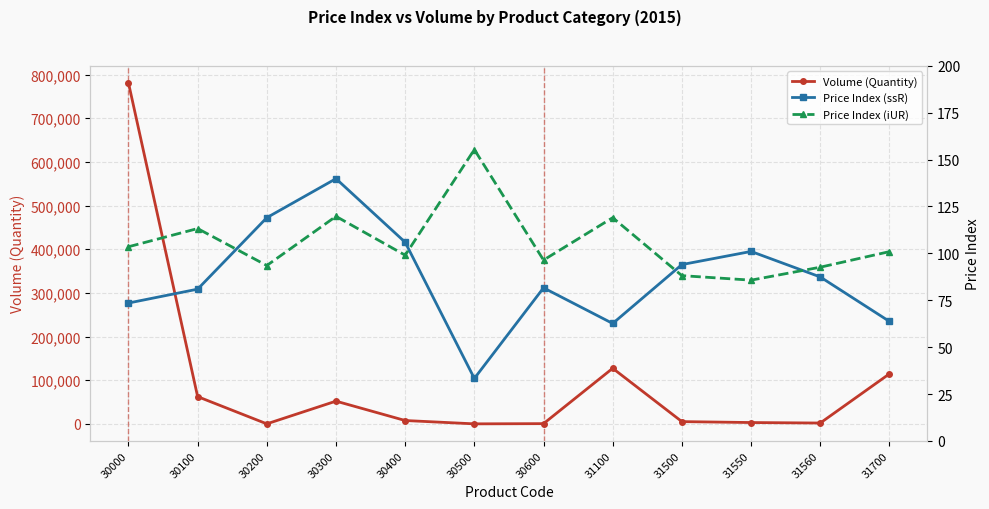

What is the value of the Price Index (ssR) point at the 4th from the left?

139.8